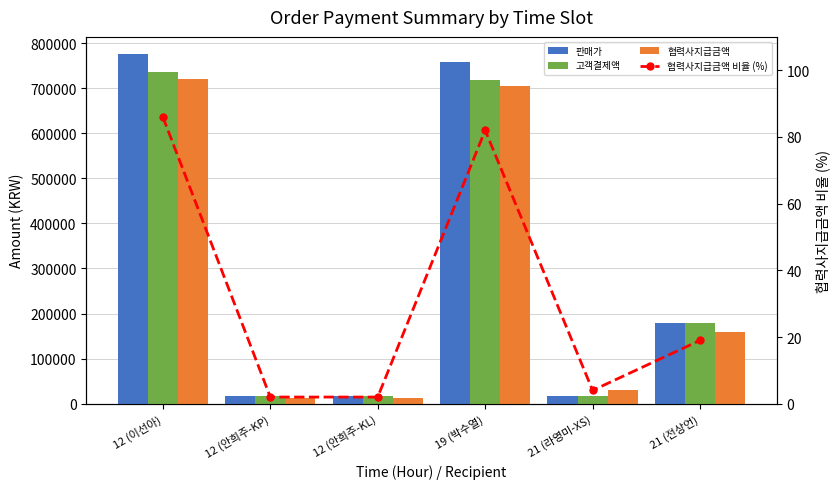

Reading right to left, transcribe all the data shown in this chart.

판매가: 21 (전상언)=178900	21 (라영미-XS)=17900	19 (박수열)=757000	12 (안희주-KL)=17000	12 (안희주-KP)=17000	12 (이선아)=775000
고객결제액: 21 (전상언)=178900	21 (라영미-XS)=17900	19 (박수열)=719150	12 (안희주-KL)=17000	12 (안희주-KP)=17000	12 (이선아)=736250
협력사지급금액: 21 (전상언)=159865	21 (라영미-XS)=31290	19 (박수열)=703859	12 (안희주-KL)=13600	12 (안희주-KP)=13600	12 (이선아)=720828
협력사지급금액 비율 (%): 21 (전상언)=19	21 (라영미-XS)=4	19 (박수열)=82	12 (안희주-KL)=2	12 (안희주-KP)=2	12 (이선아)=86